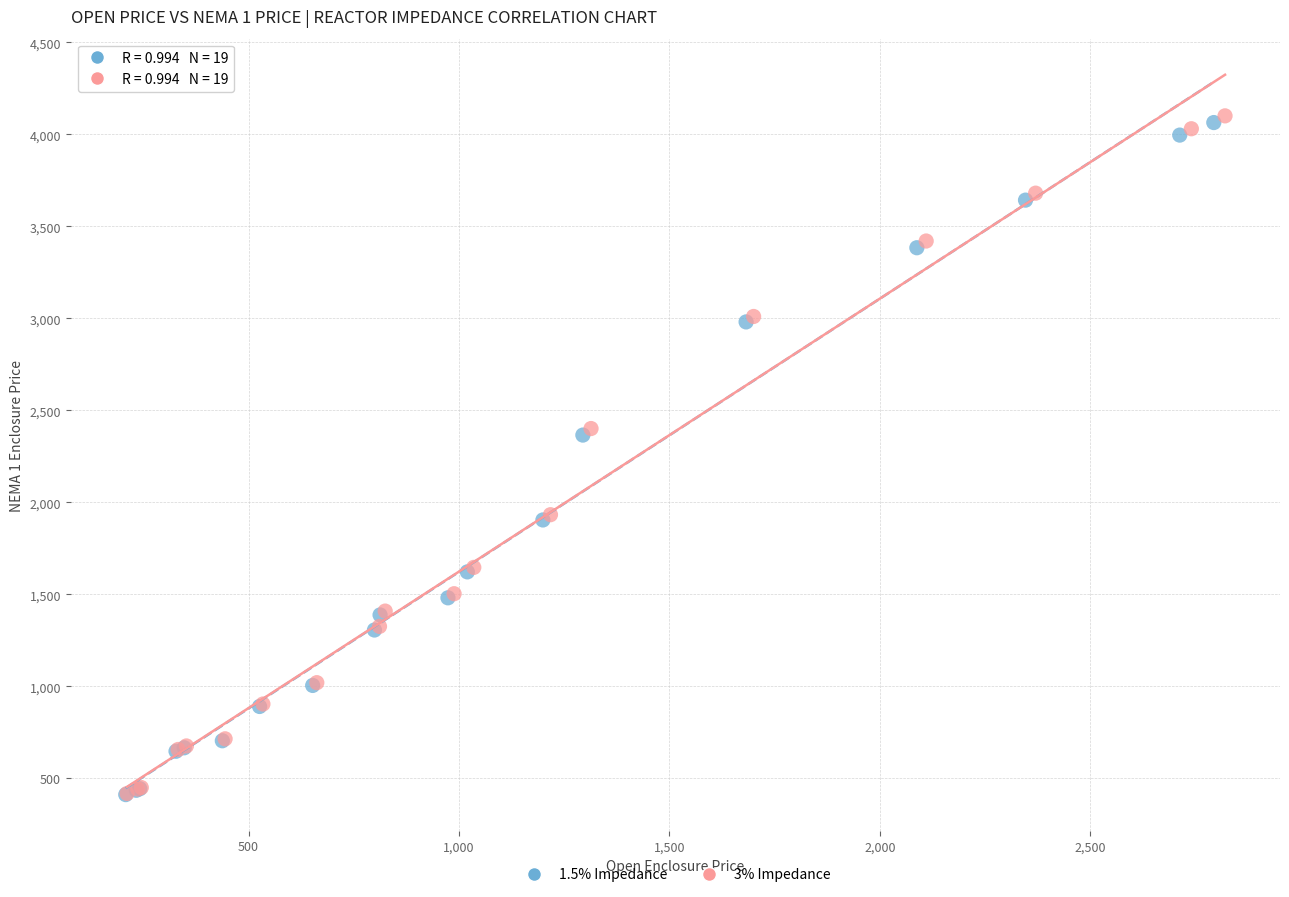

Which series reaches the maximum Y coordinate?

3% Impedance